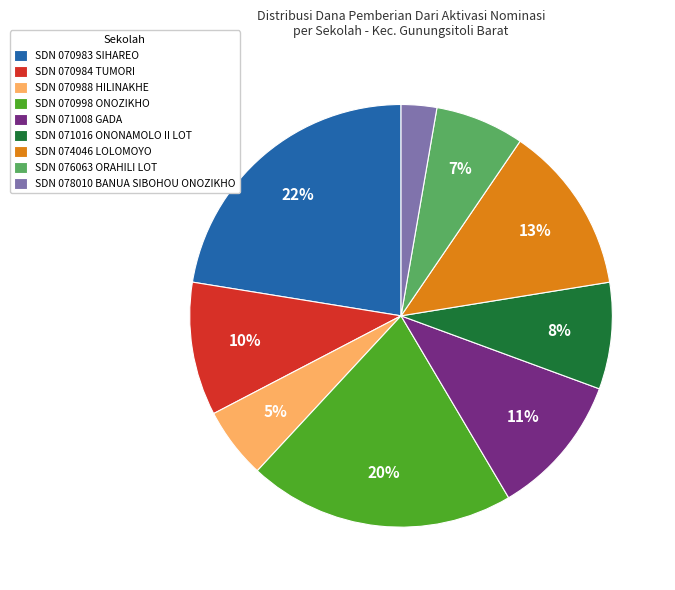

Combined, do SDN 071008 GADA and SDN 076063 ORAHILI LOT account for over 50%?

No